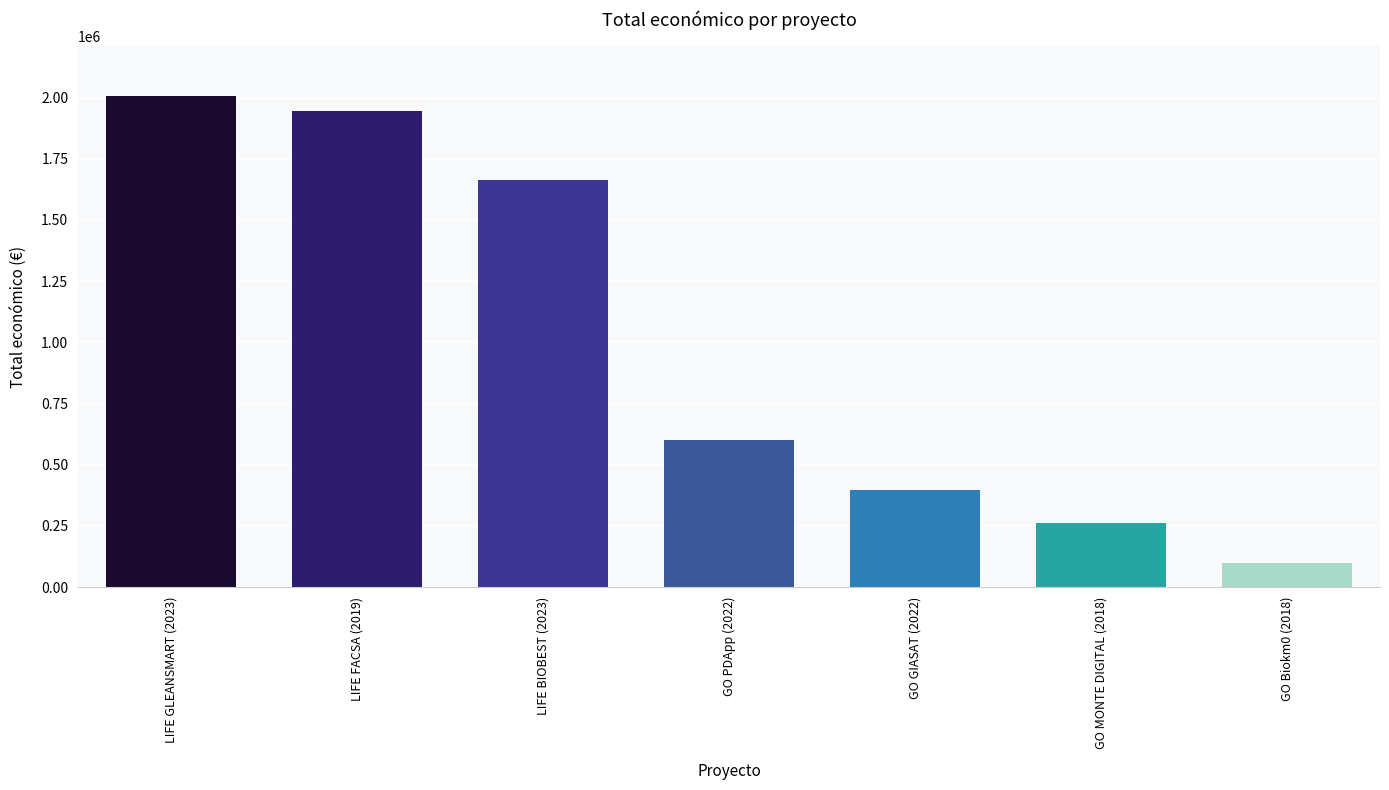

Reading left to right, what are all the values shown in this chart?

LIFE GLEANSMART (2023)=2007637	LIFE FACSA (2019)=1945914	LIFE BIOBEST (2023)=1664600	GO PDApp (2022)=599480	GO GIASAT (2022)=395340	GO MONTE DIGITAL (2018)=261763	GO Biokm0 (2018)=98068